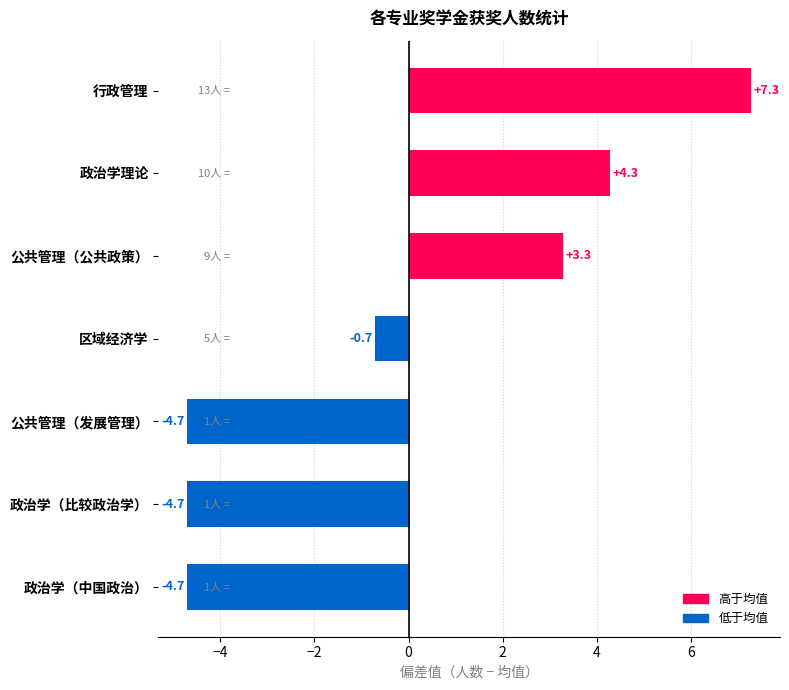

What is the minimum value shown in the chart?

-4.7